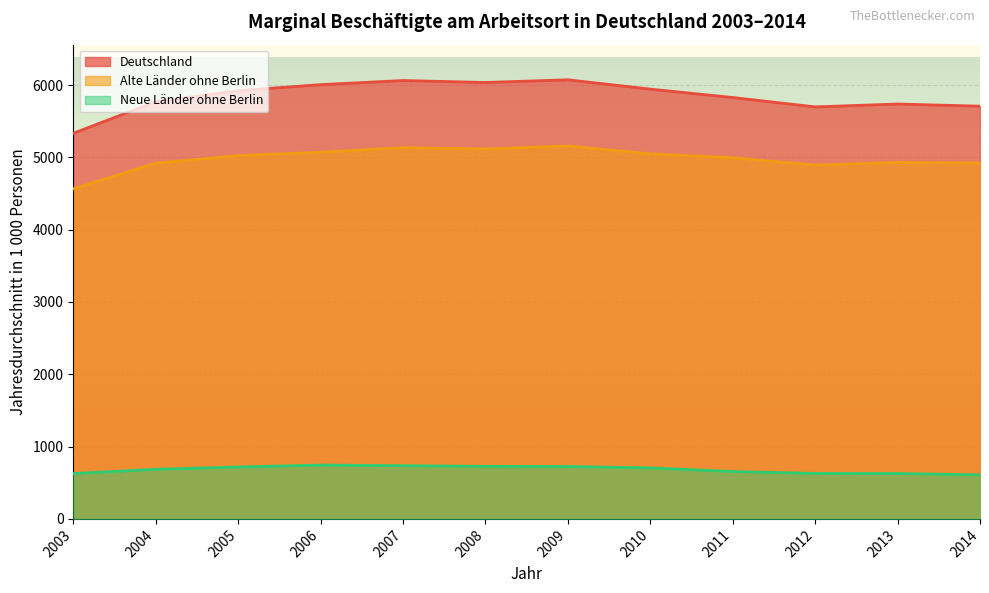

Which label corresponds to the largest value in the chart?

2009